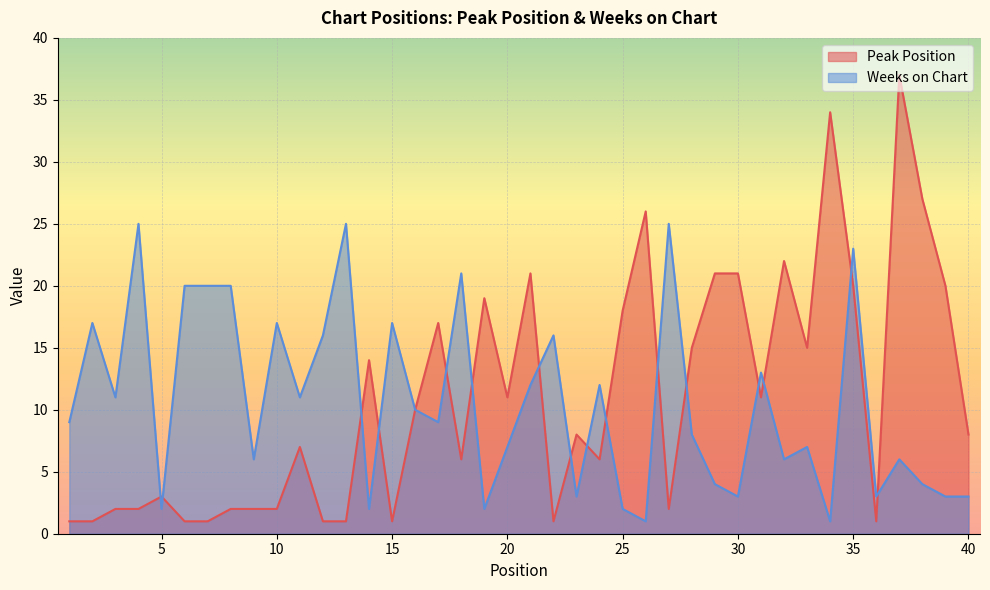

Which label corresponds to the largest value in the chart?

37